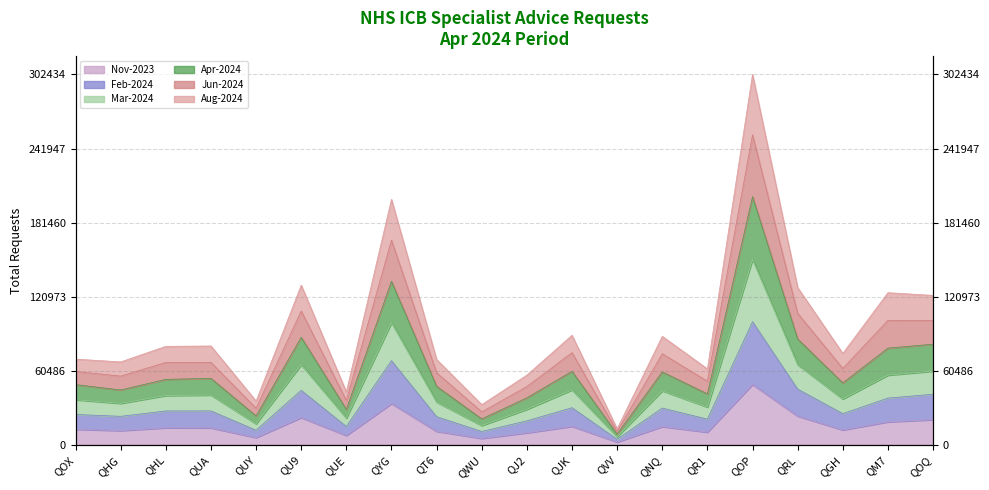

The Jun-2024 series shows 51919 at QR1. True or false?

True